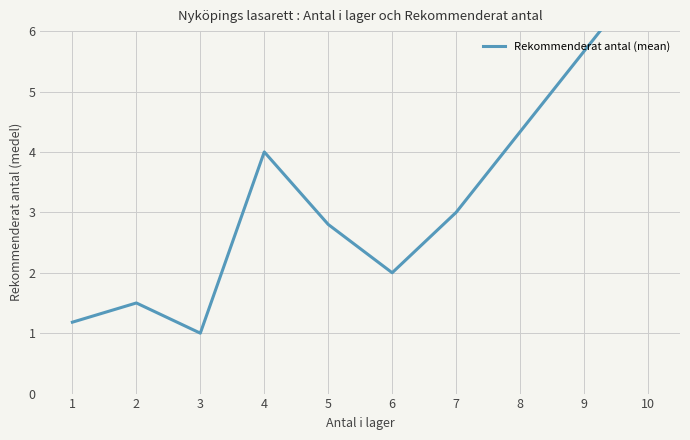

Does the chart display data point markers on the line(s)?

No